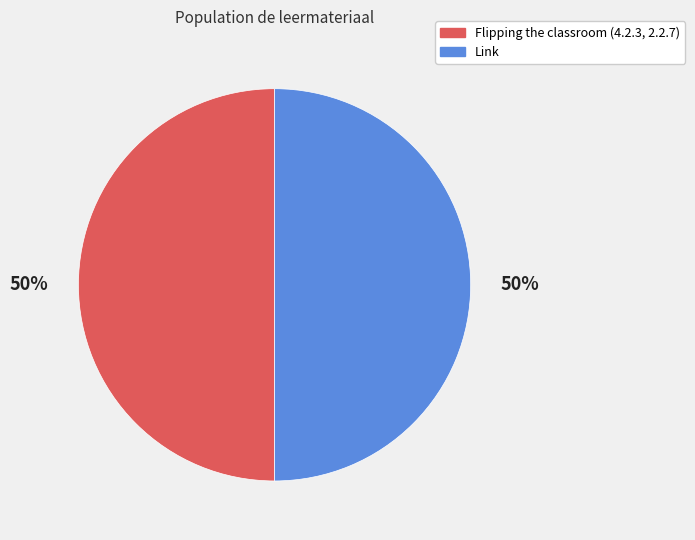

To the nearest percent, what portion does Link represent?

50%